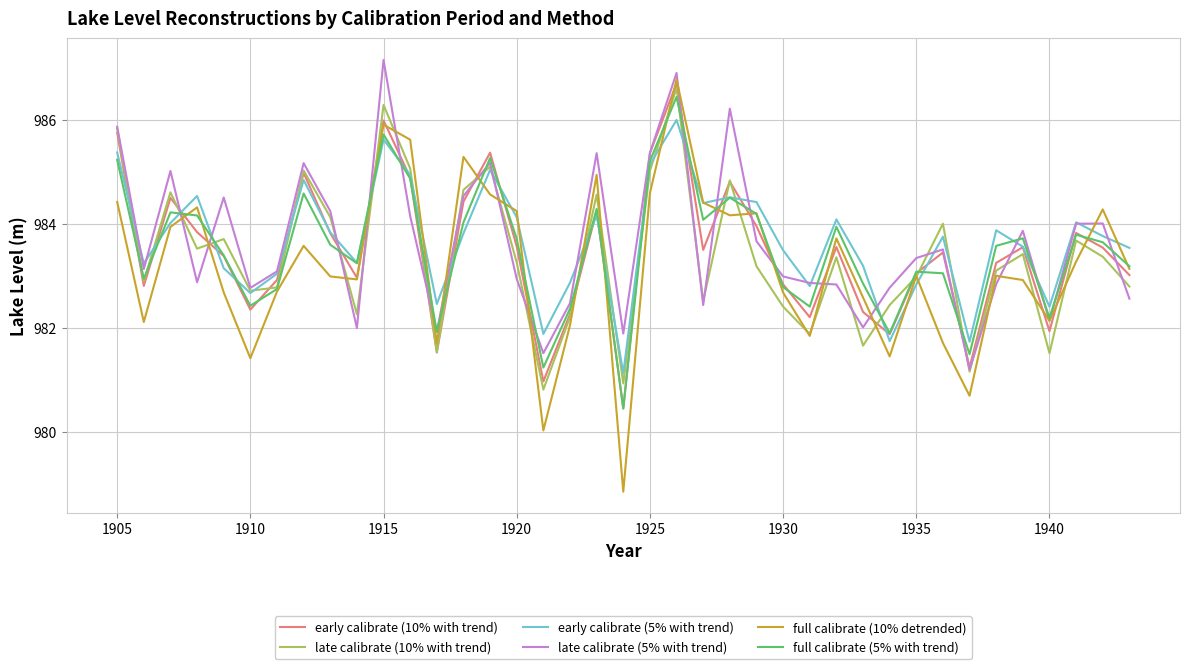

Which series has the largest range (max minus min)?

full calibrate (10% detrended)